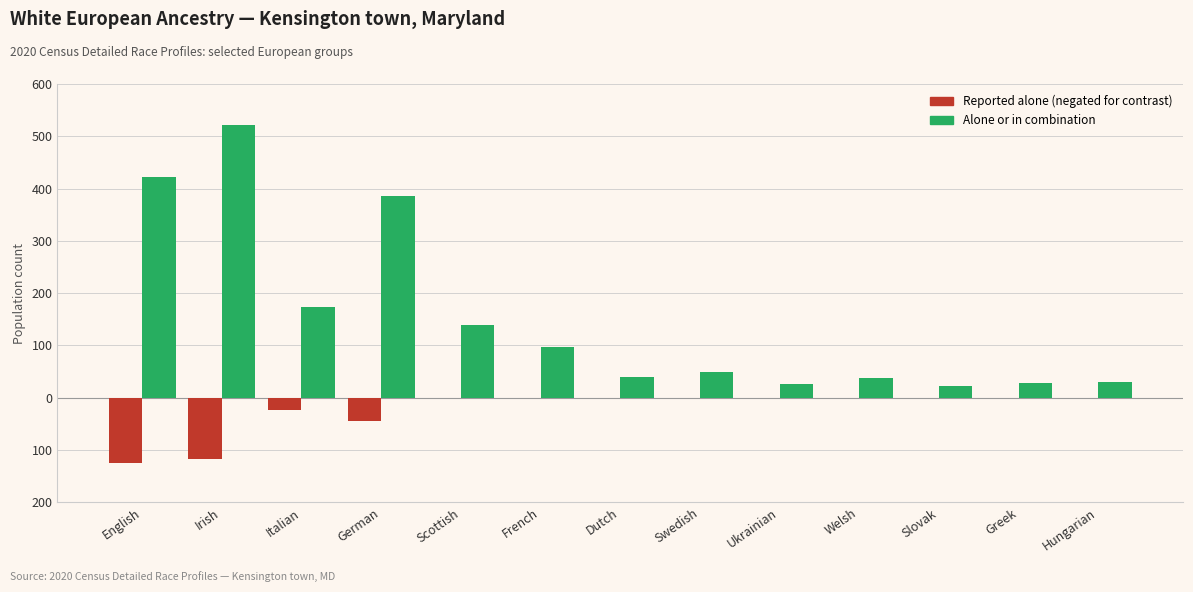

What is the smallest value displayed?

-124